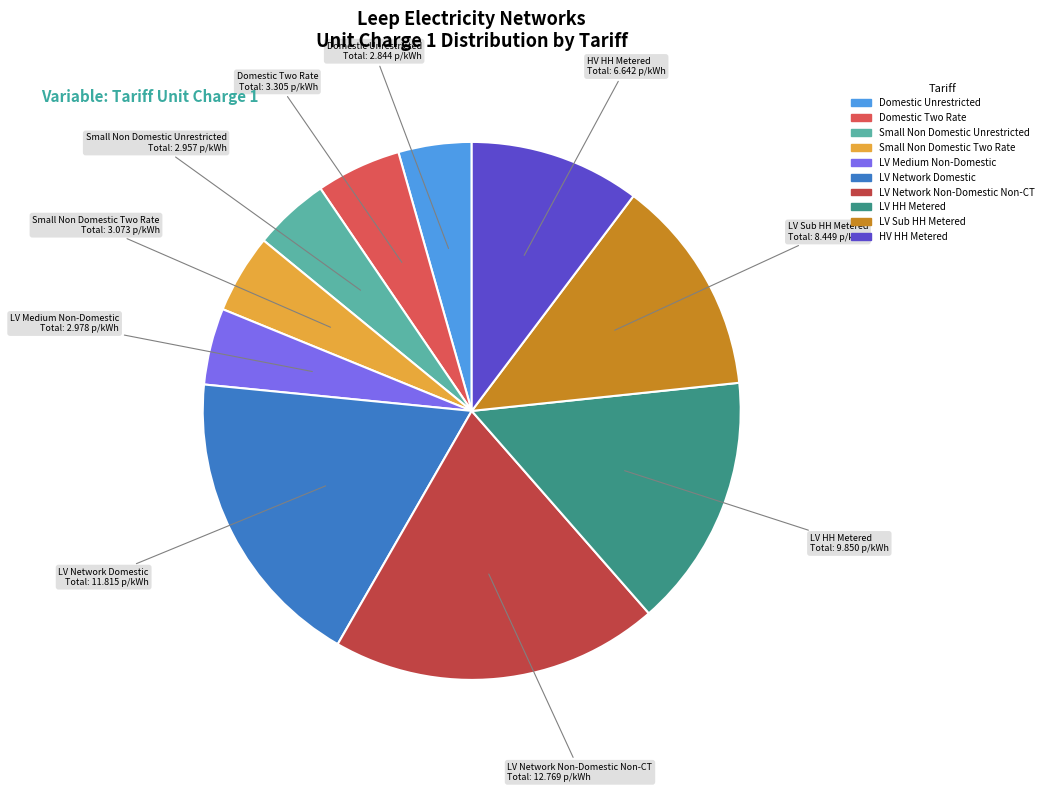

Does HV HH Metered account for over 50% of the chart?

No